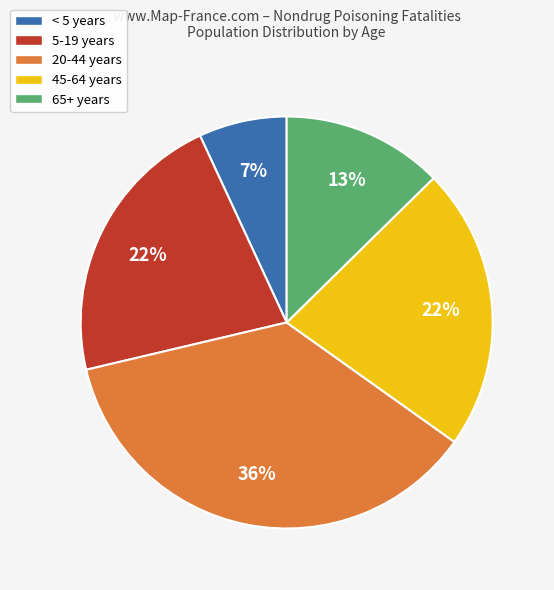

Count the number of slices in the pie.

5